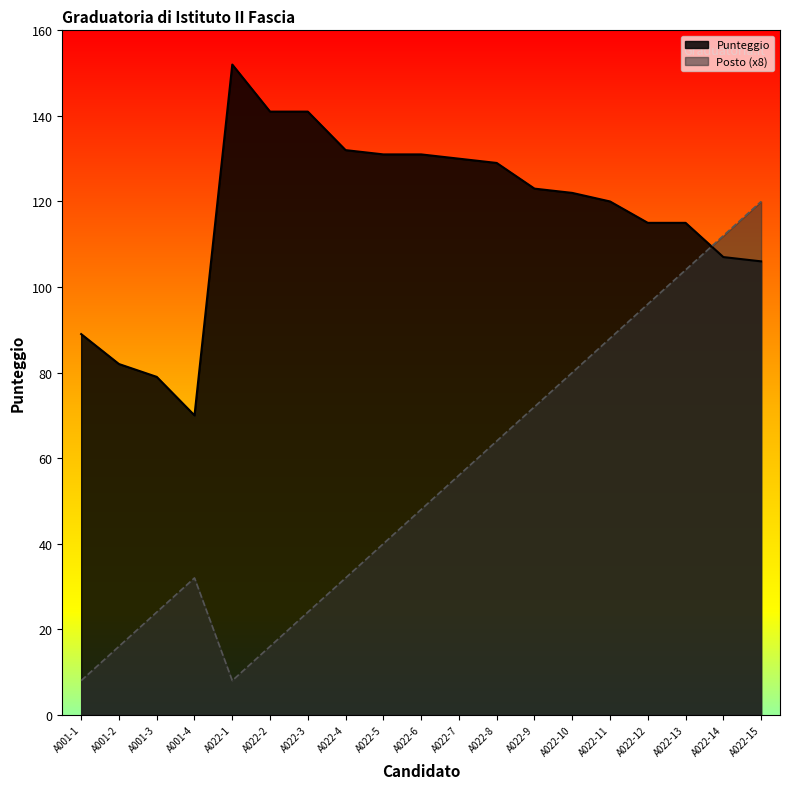

Count the number of categories in the chart.

19